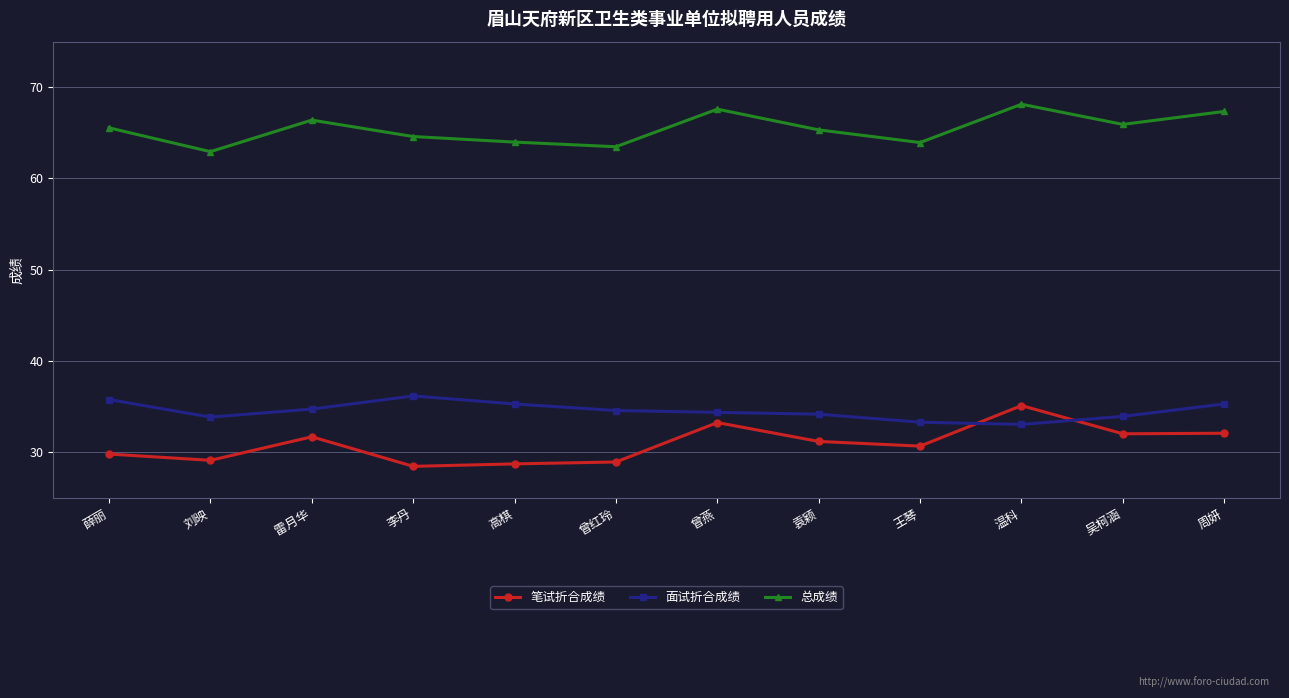

In 笔试折合成绩, how many points are lower than both neighbors (excluding endpoints)?

4